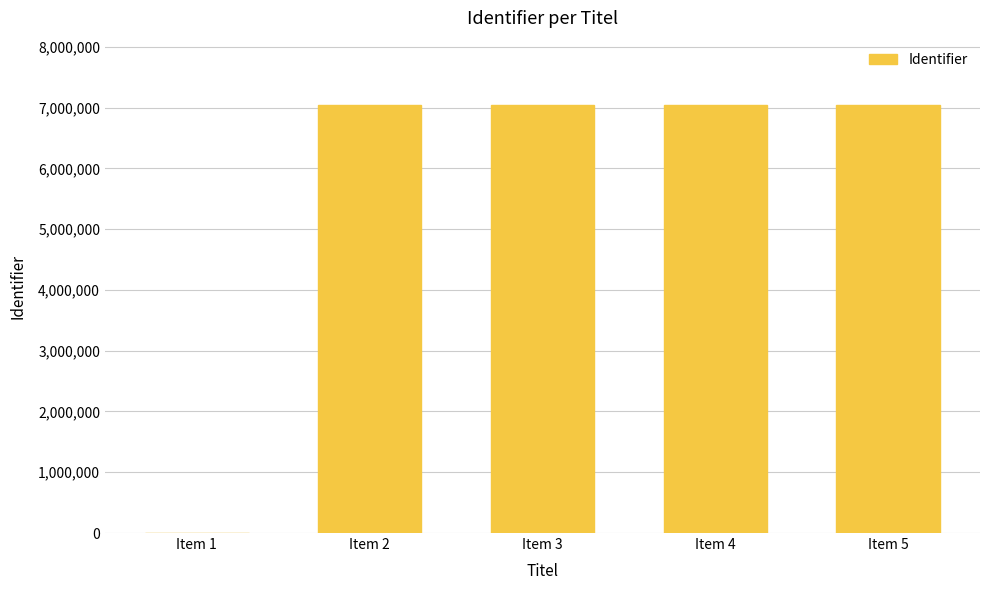

Approximately how many times larger is the value at Item 5 compared to Item 4?

1.0